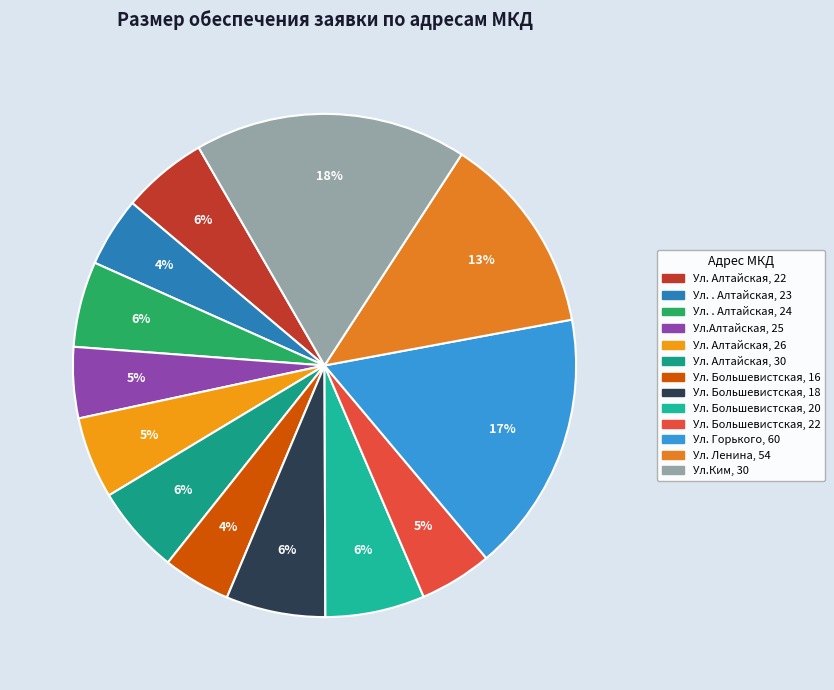

To the nearest percent, what is the difference between the Ул. Ленина, 54 and Ул. Большевистская, 20 slice percentages?

7%